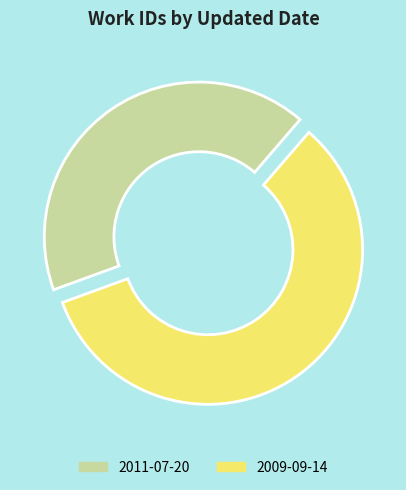

Which category has the biggest portion of the pie?

2009-09-14